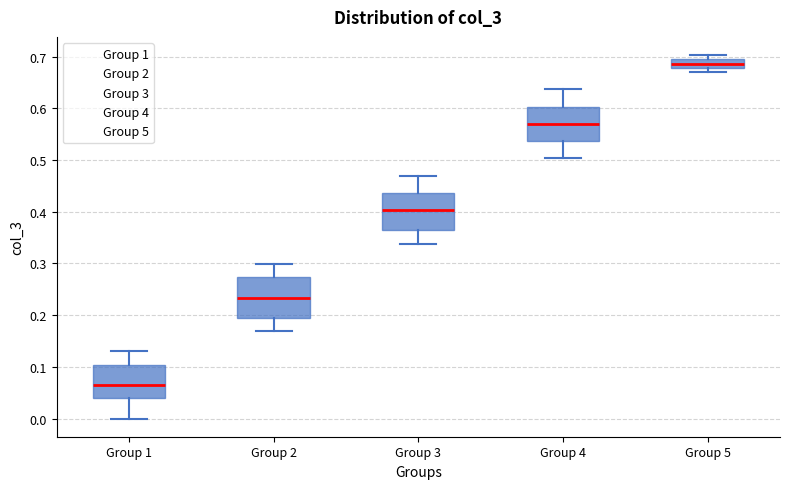

Reading left to right, read every box against the y-axis: the position of its median line, the range the box covers, and the ends of its whiskers. The values are not printed on the chart, so give them approximately, as read against the axis.

Group 1: median 0.07, box 0.04 to 0.10, whiskers 0.00 to 0.13
Group 2: median 0.23, box 0.20 to 0.27, whiskers 0.17 to 0.30
Group 3: median 0.40, box 0.36 to 0.44, whiskers 0.34 to 0.47
Group 4: median 0.57, box 0.54 to 0.60, whiskers 0.50 to 0.64
Group 5: median 0.69 (inside the box), box 0.68 to 0.69, whiskers 0.67 to 0.70